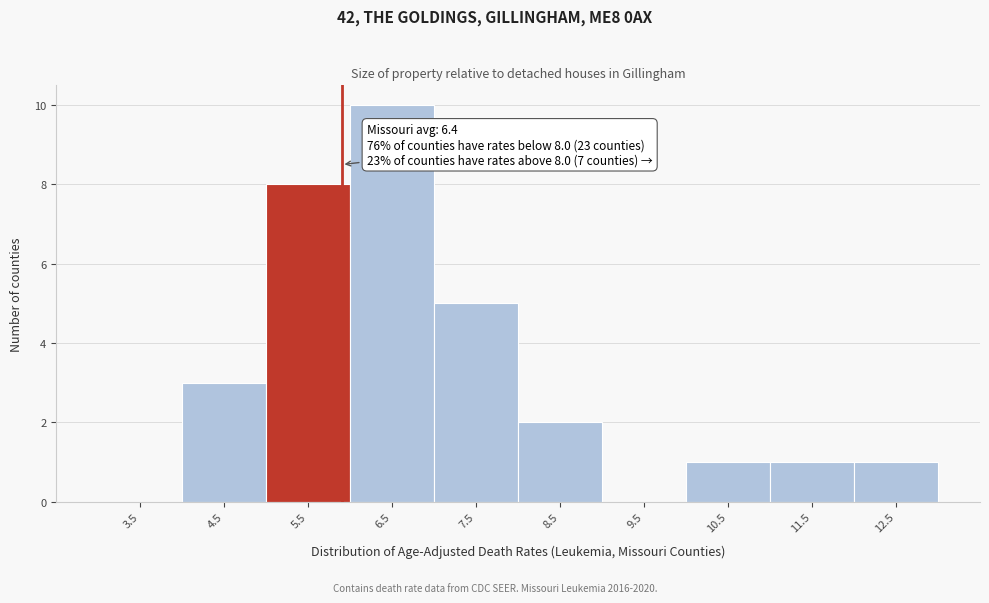

Reading left to right, what are all the values shown in this chart?

3.5=0	4.5=3	5.5=8	6.5=10	7.5=5	8.5=2	9.5=0	10.5=1	11.5=1	12.5=1